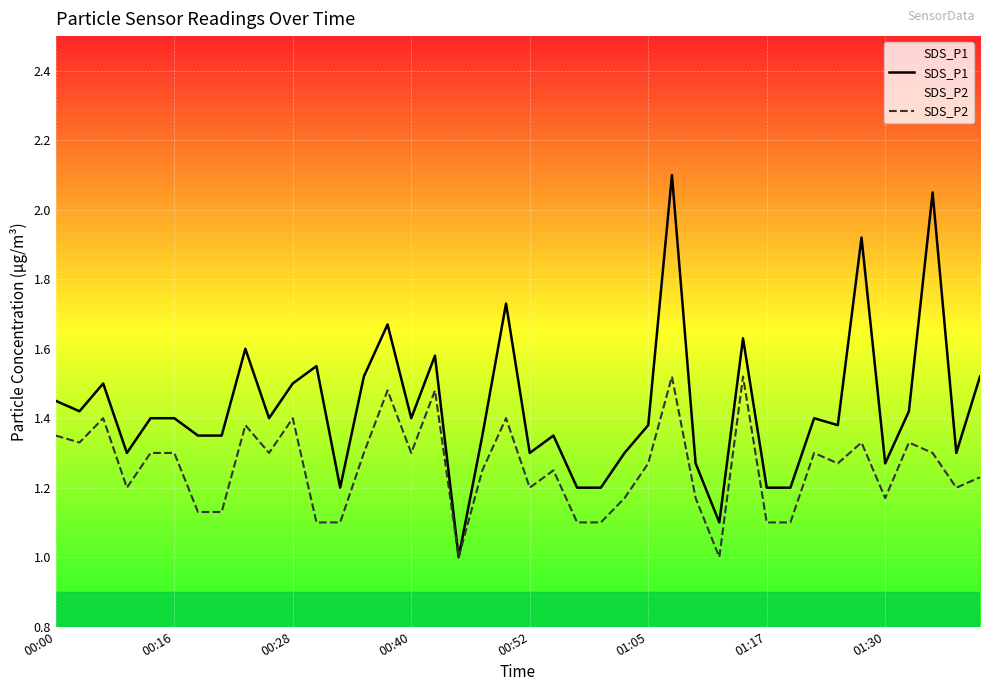

Which series has the largest total across all categories?

SDS_P1